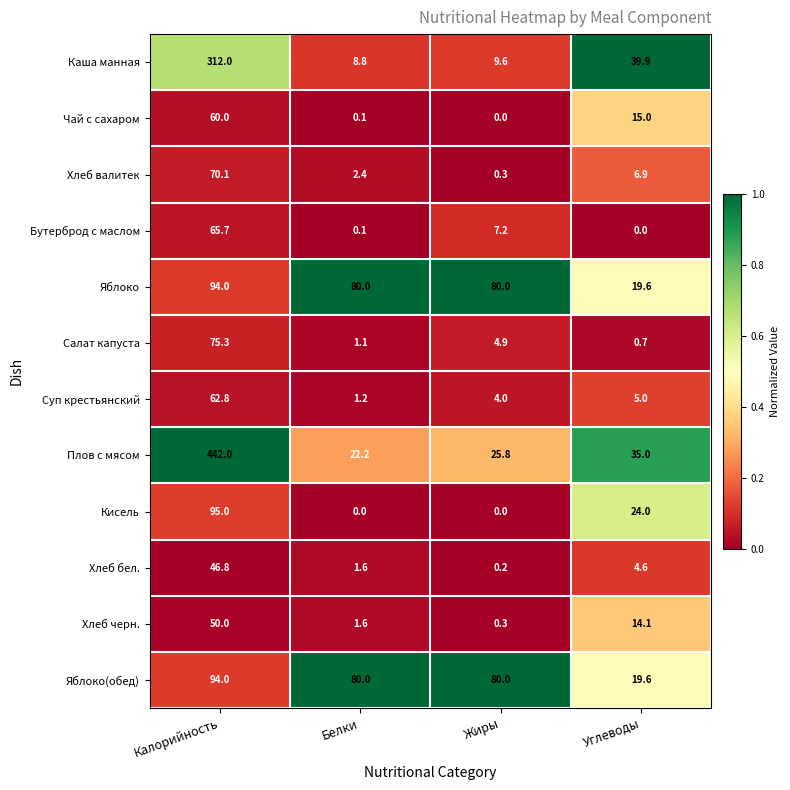

What is the total value across all series at Белки?

199.1